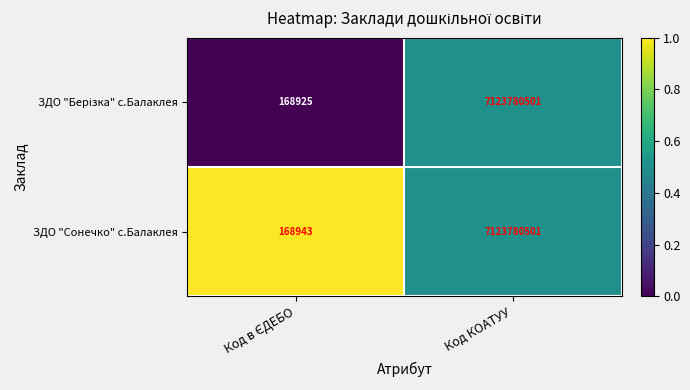

What is the greatest value displayed?

7123780501